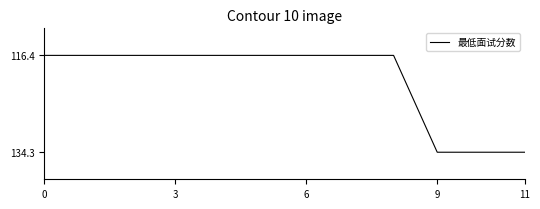

What is the sum of all values?

1450.5